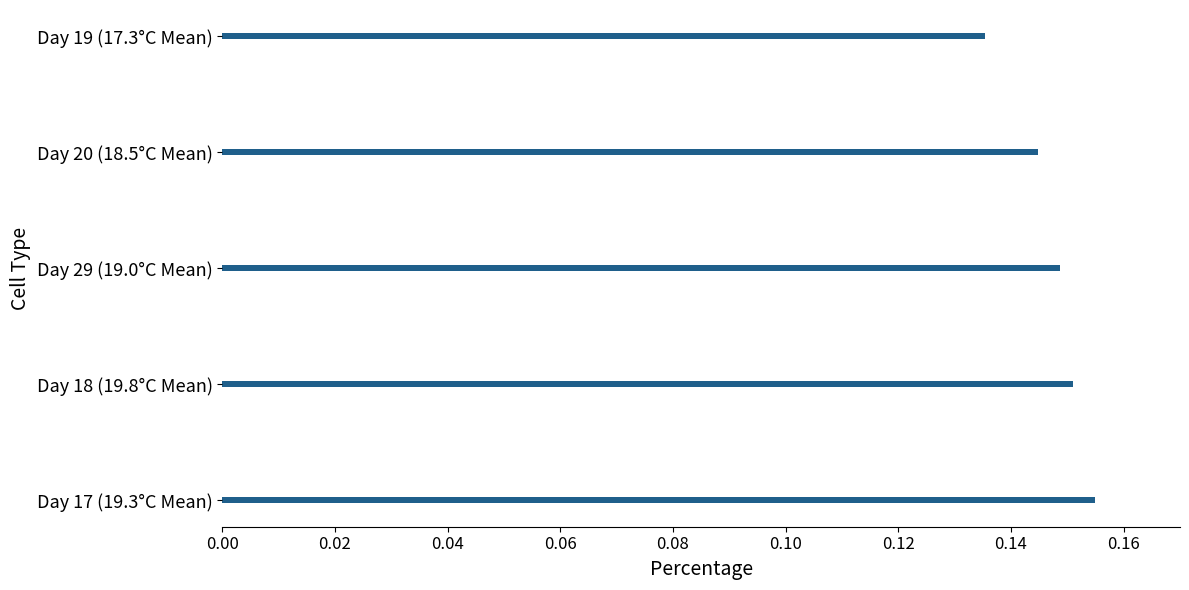

Count the number of categories in the chart.

5